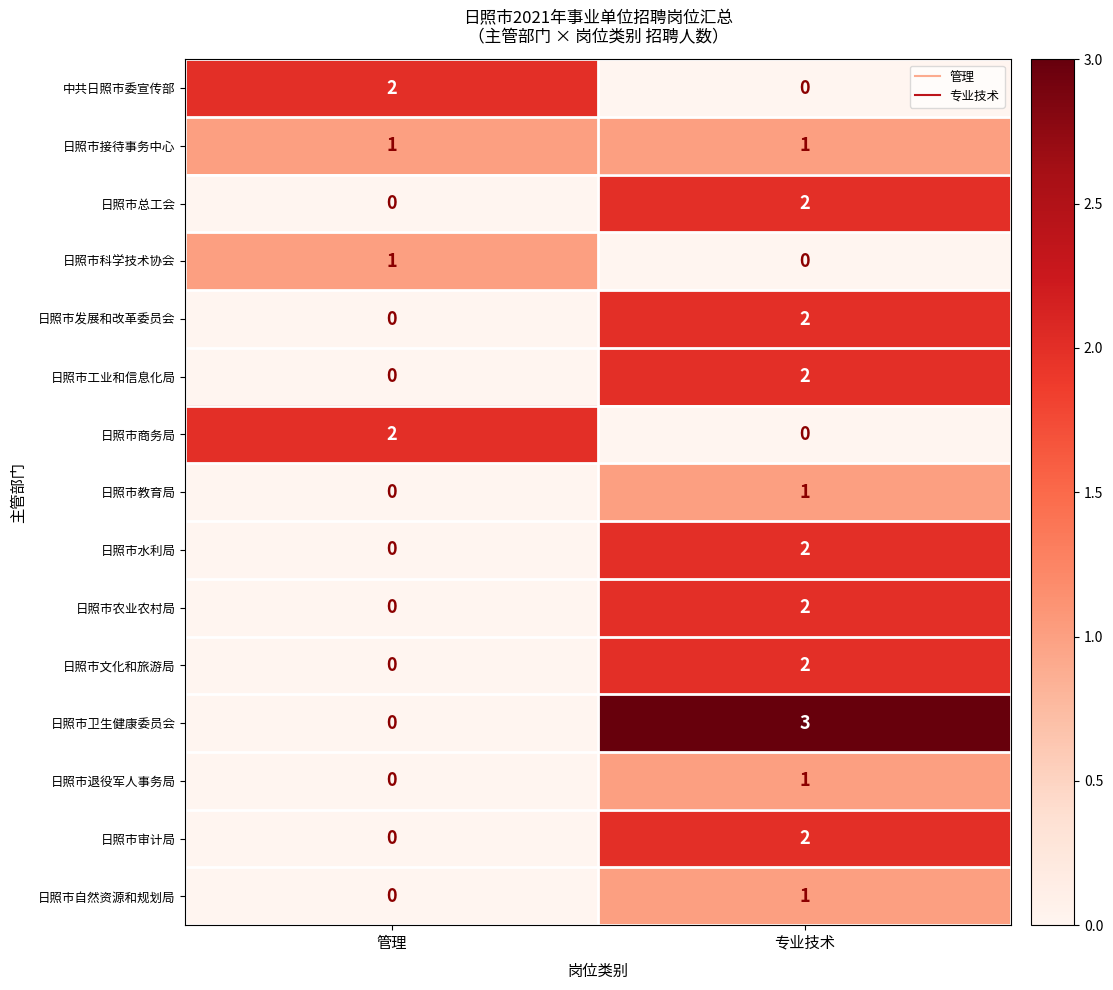

True or false: 日照市自然资源和规划局 has a value of 0 at 管理.

True